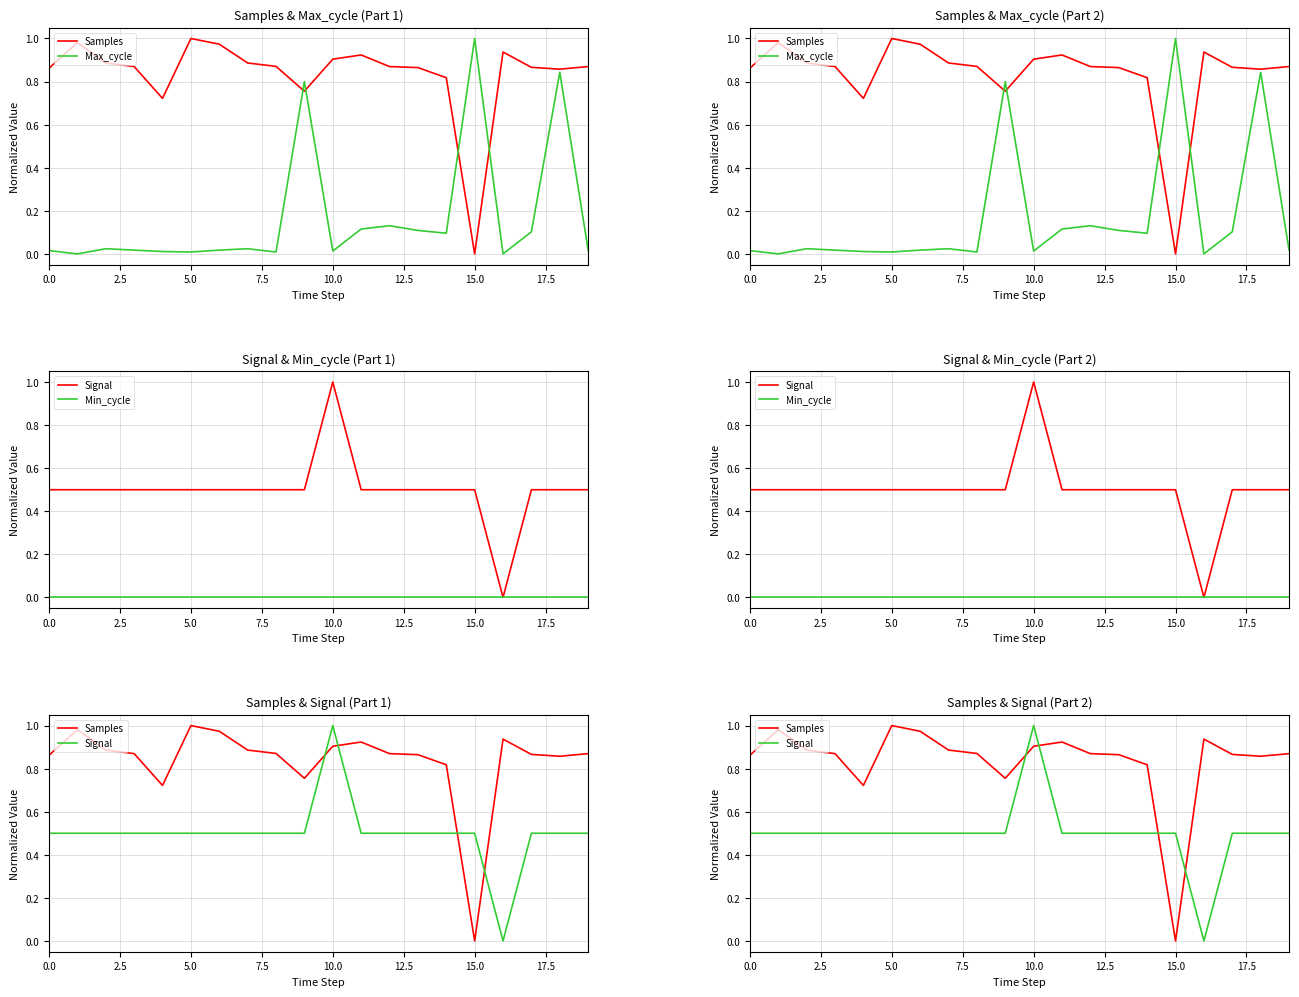

What is the difference between the Max_cycle values at 11 and 18?

0.7